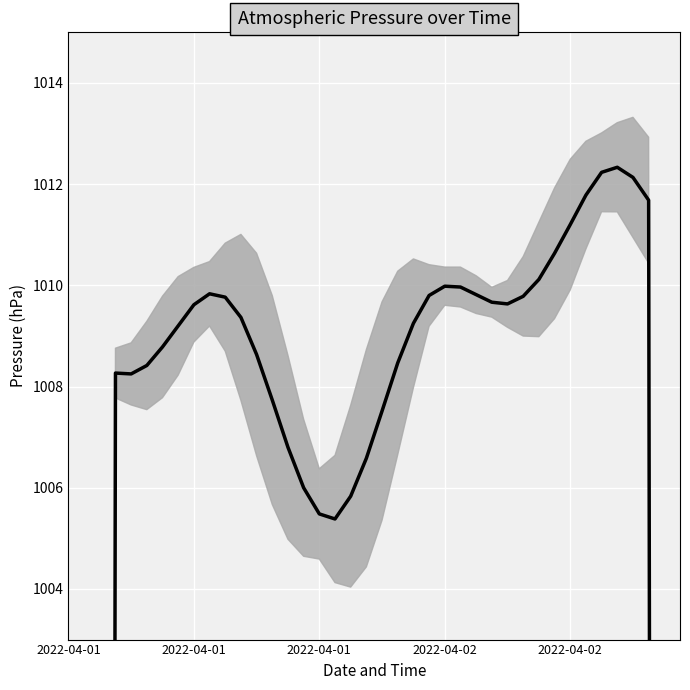

The value at 12 is 345.6. True or false?

False